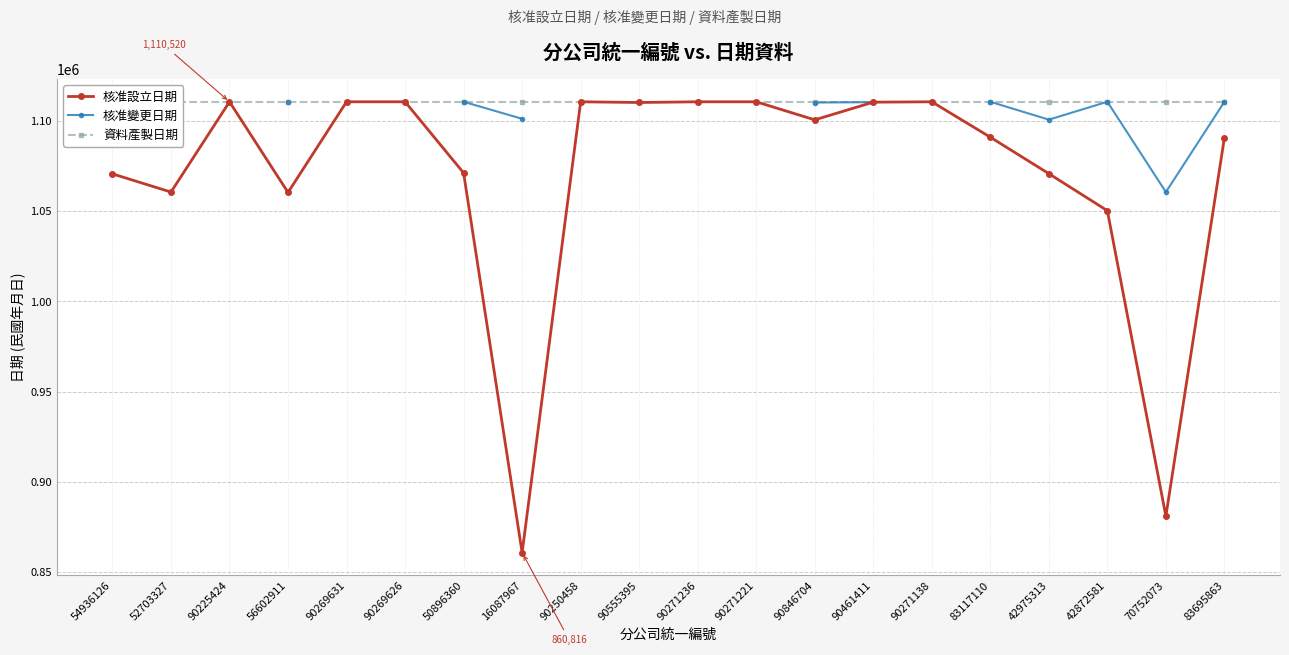

Which label corresponds to the smallest value in the chart?

16087967